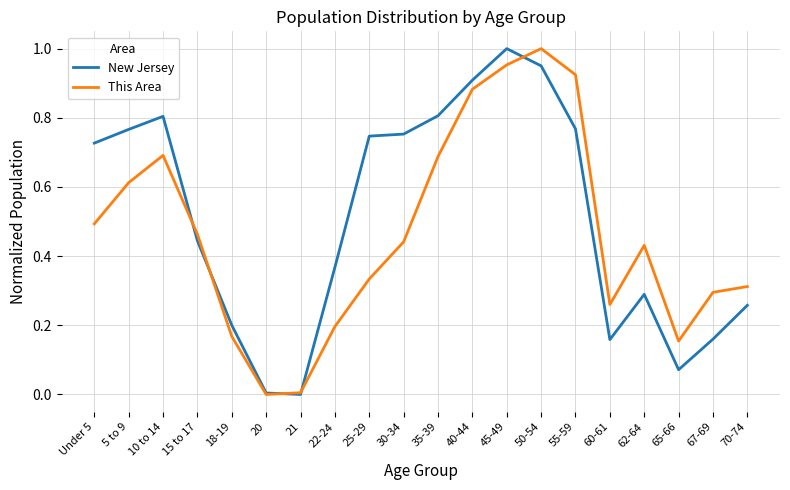

Rank the series at 30-34 from lowest to highest value.

This Area, New Jersey